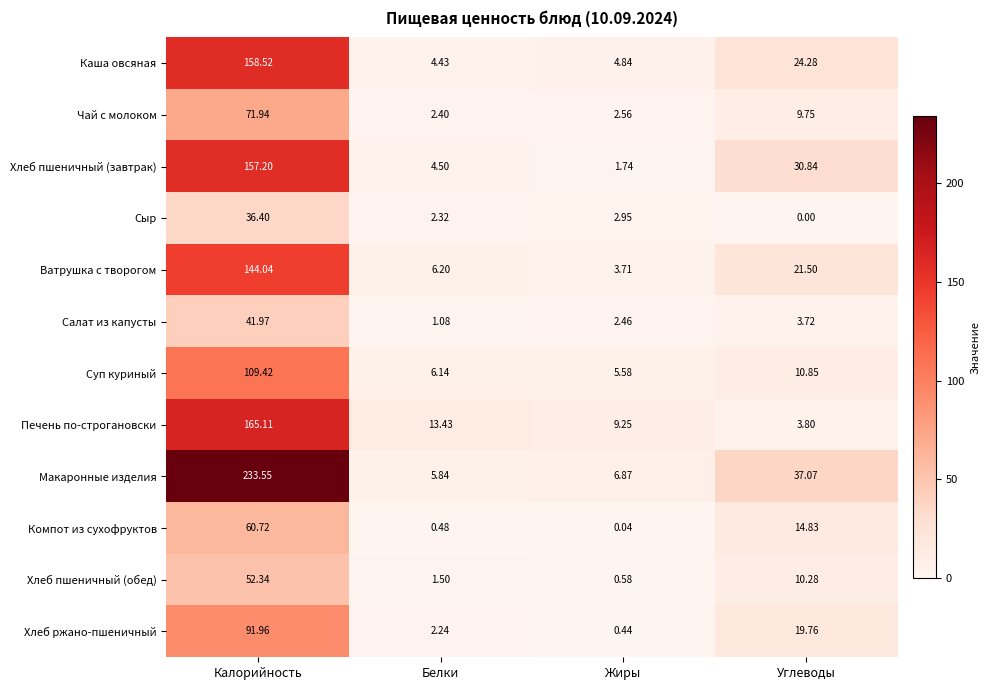

How many data points in Хлеб пшеничный (обед) are less than 10?

2